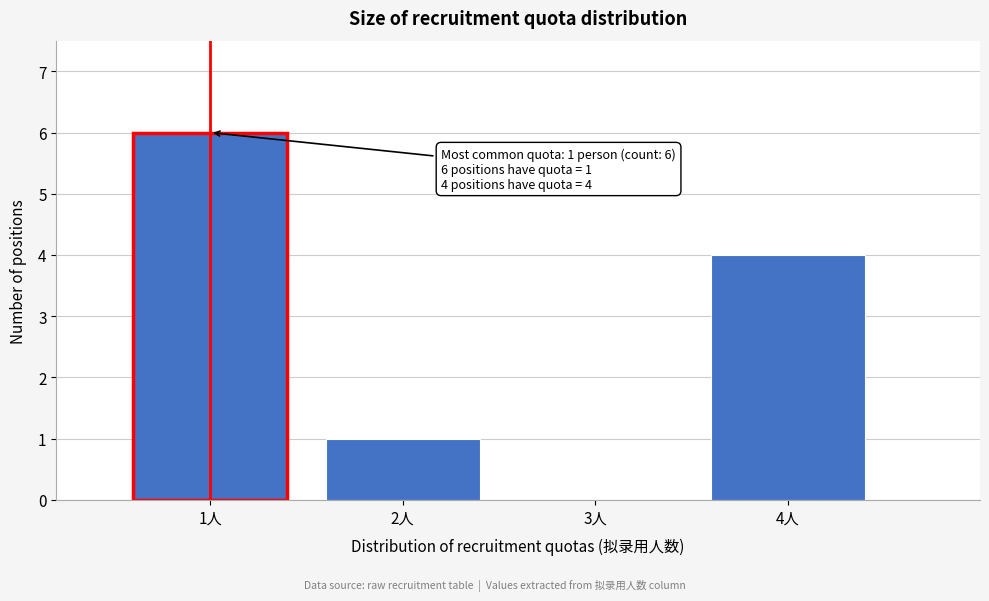

Which range on the x-axis has the tallest bar?

0.5 to 1.5